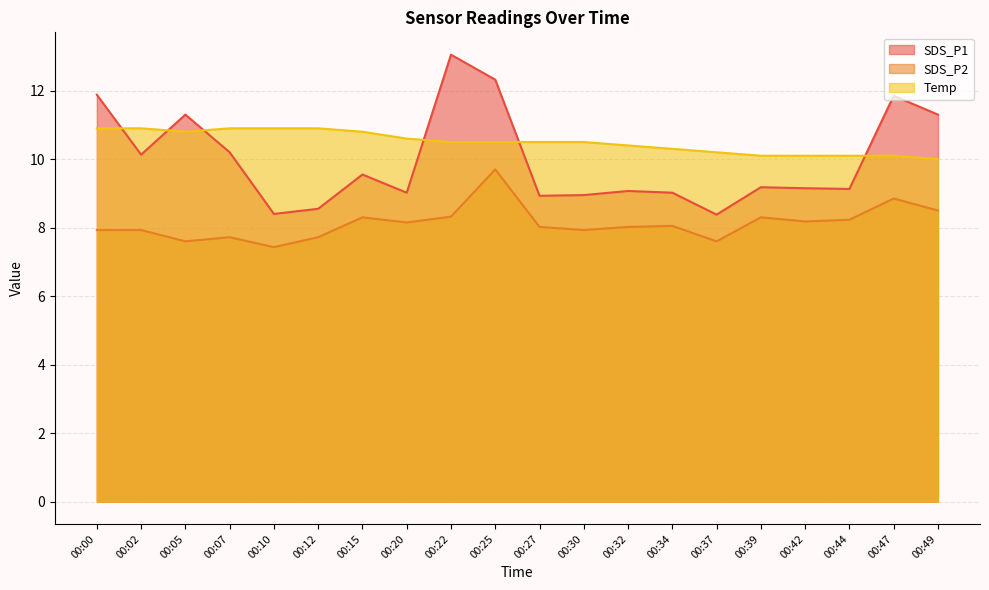

True or false: SDS_P1 has a value of 12.7 at 00:44.

False